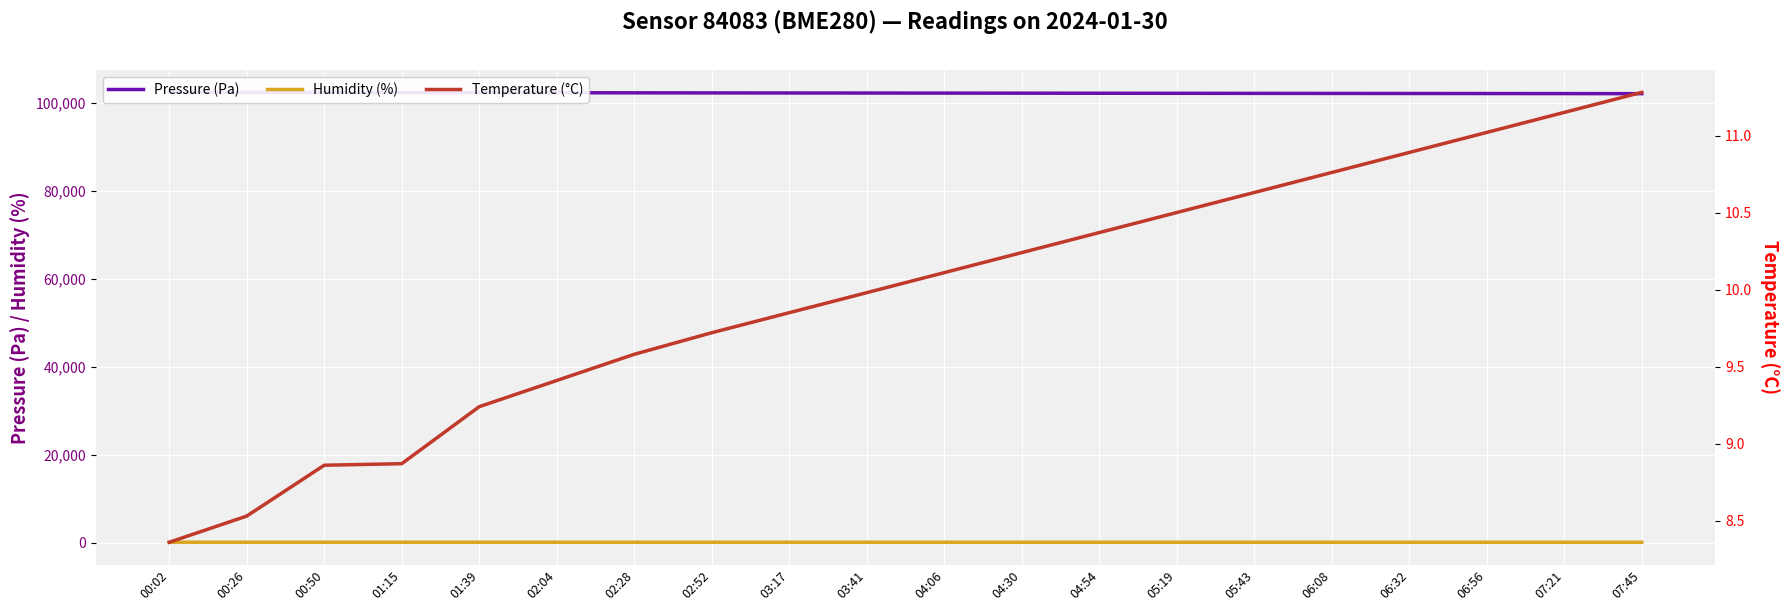

How many values in the Humidity (%) series are below 79?

10